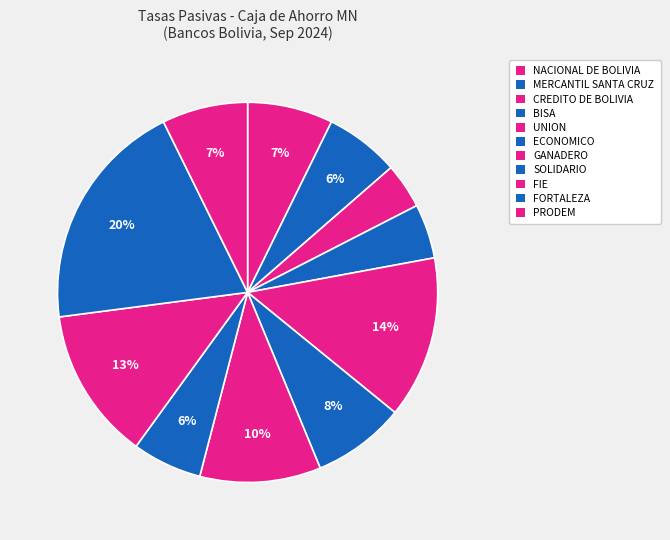

Which slice is the largest?

FORTALEZA